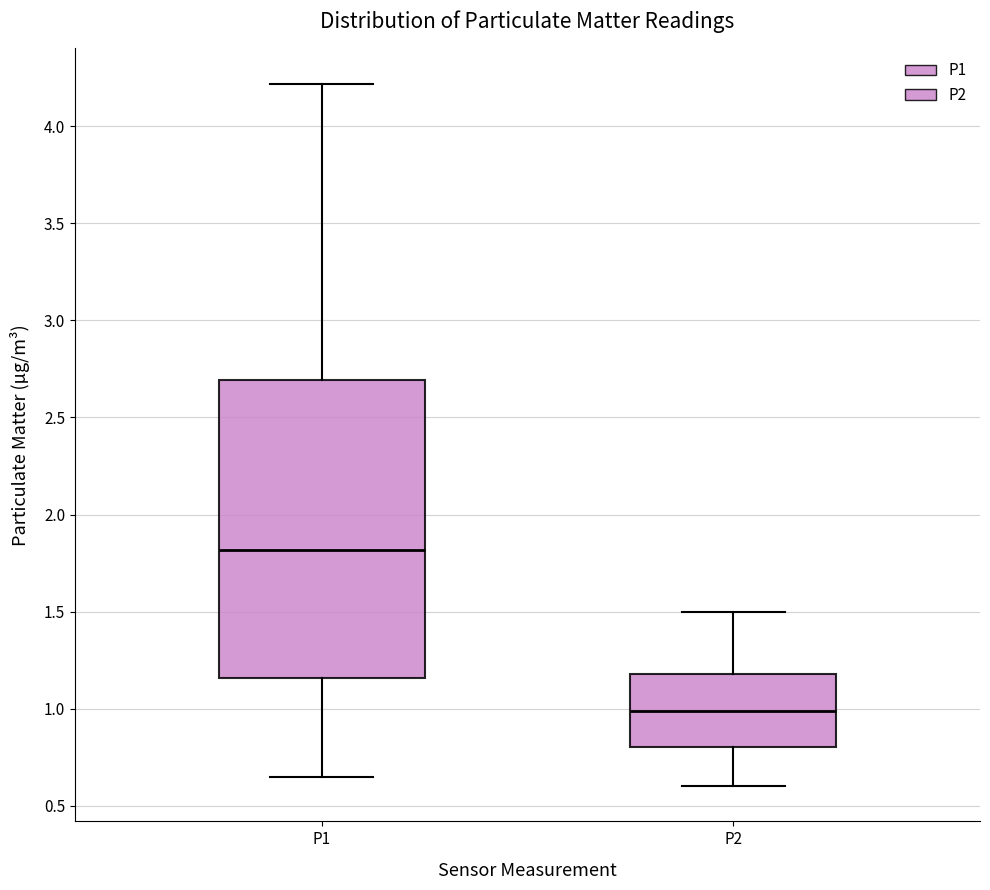

Comparing the boxes themselves (not the whiskers), which one is the tallest?

P1